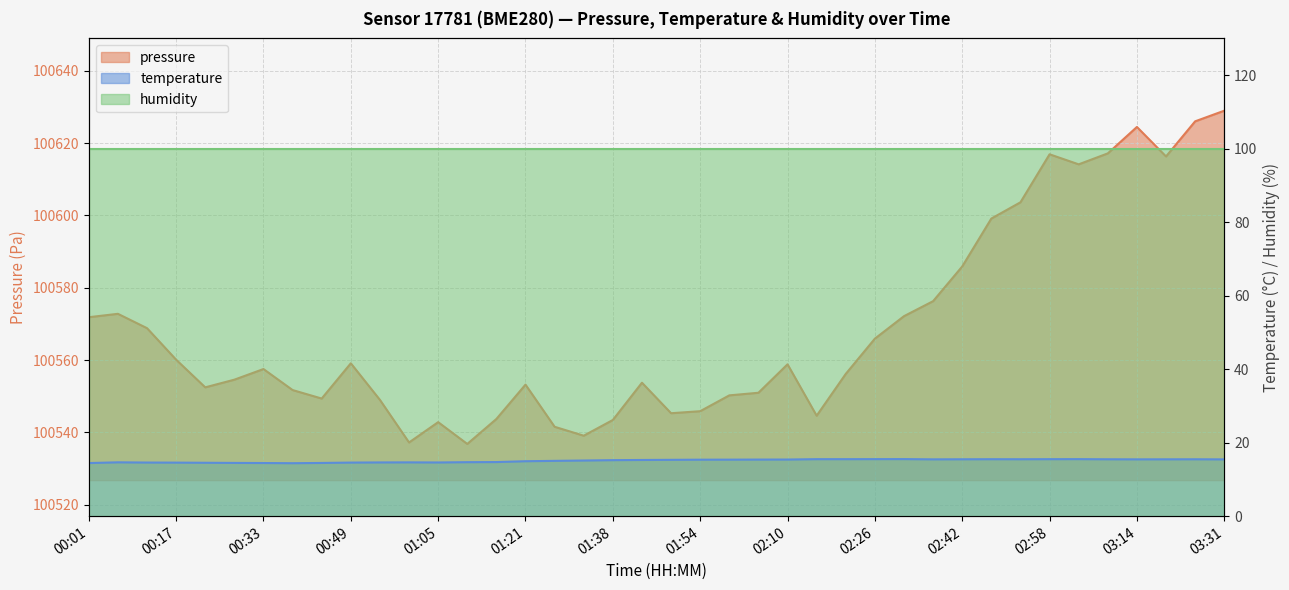

Is it true that temperature equals 3.1 at 01:05?

False